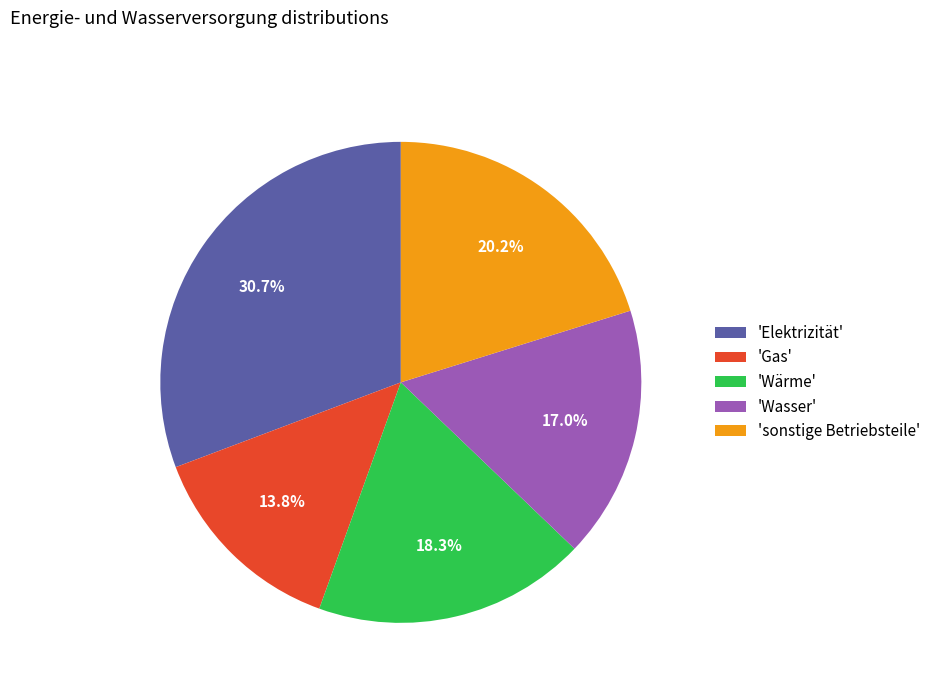

Does 'Gas' account for over 50% of the chart?

No